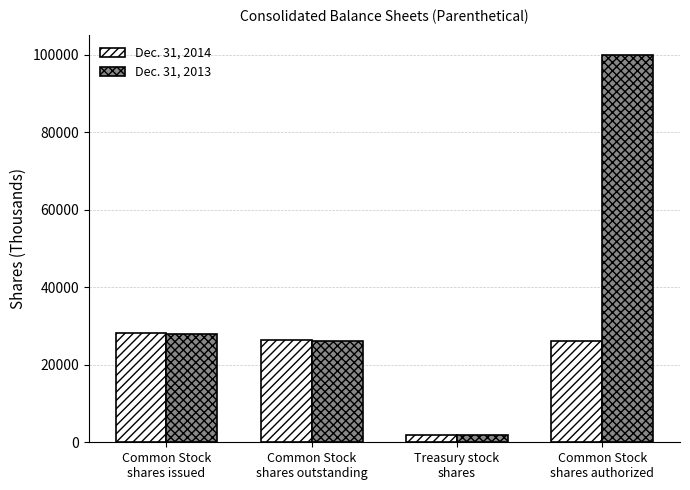

At which category is the sum across all series the highest?

Common Stock
shares authorized